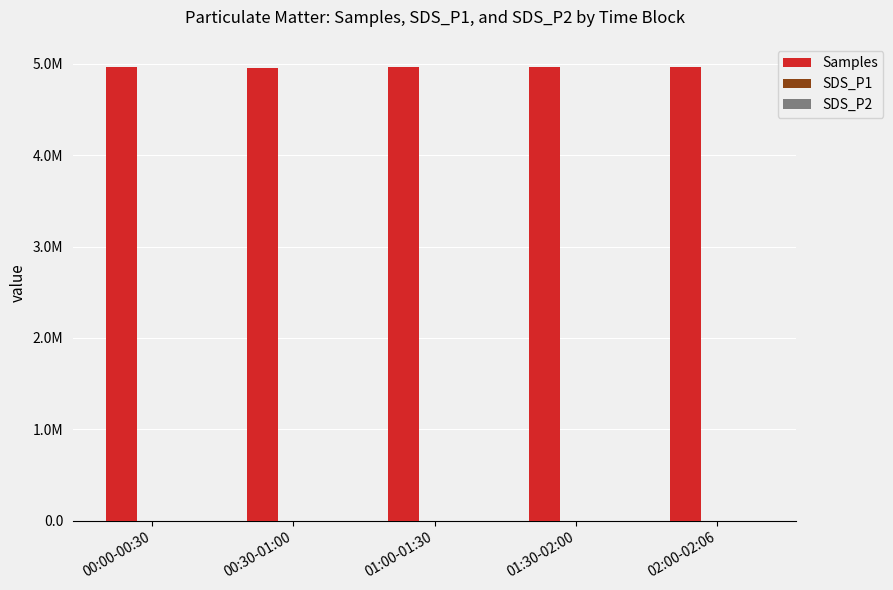

Are the bars grouped side by side (vs. stacked)?

Yes